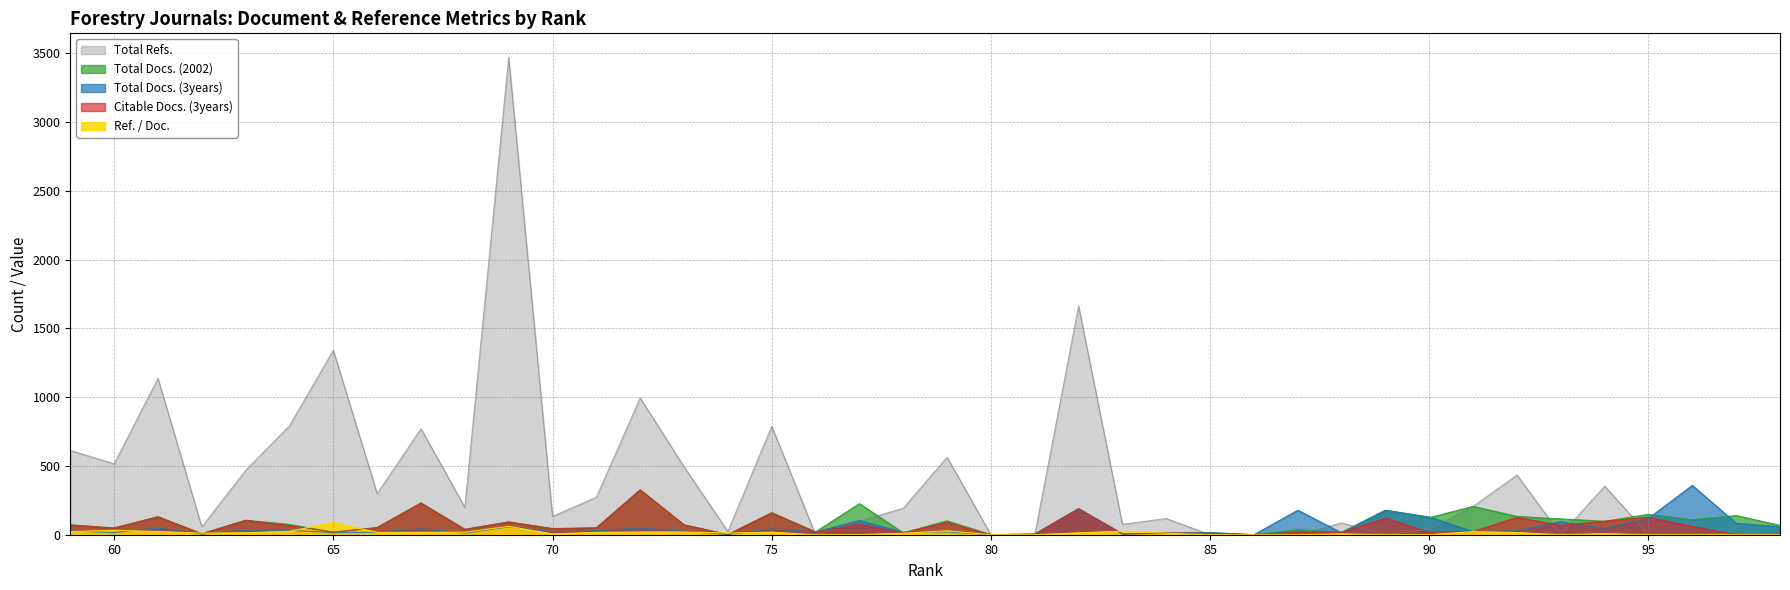

The value of Total Refs. at 60 is 681.9. True or false?

False